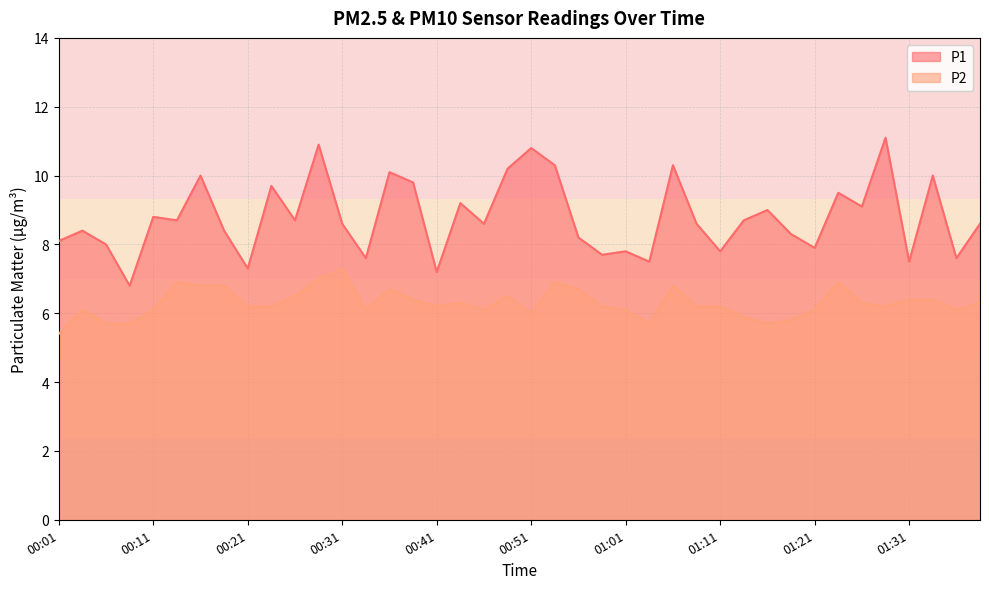

True or false: P2 has a value of 2.7 at 00:58.

False